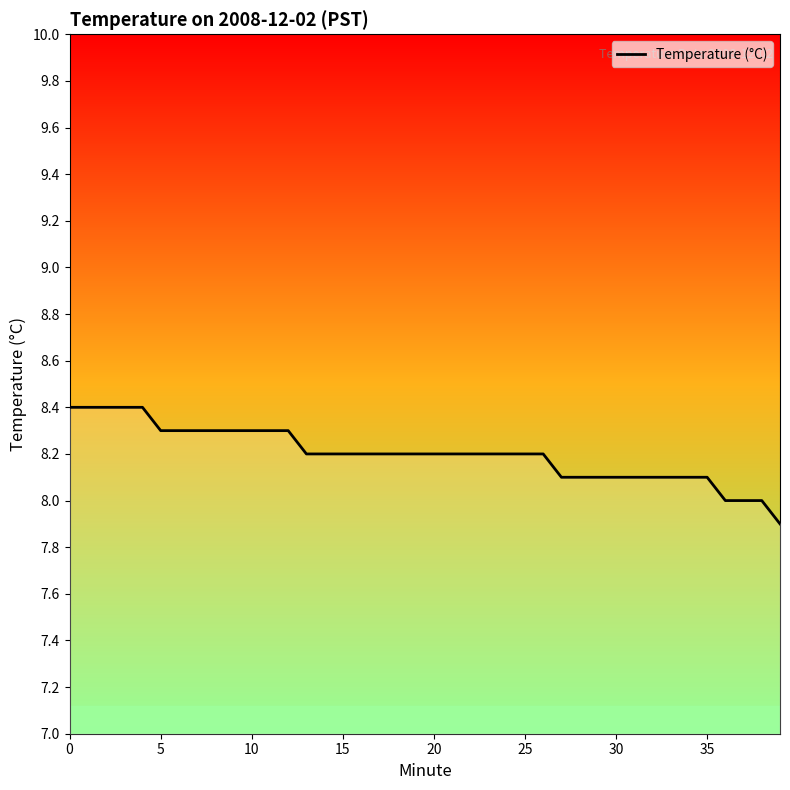

What is the minimum value shown in the chart?

7.9